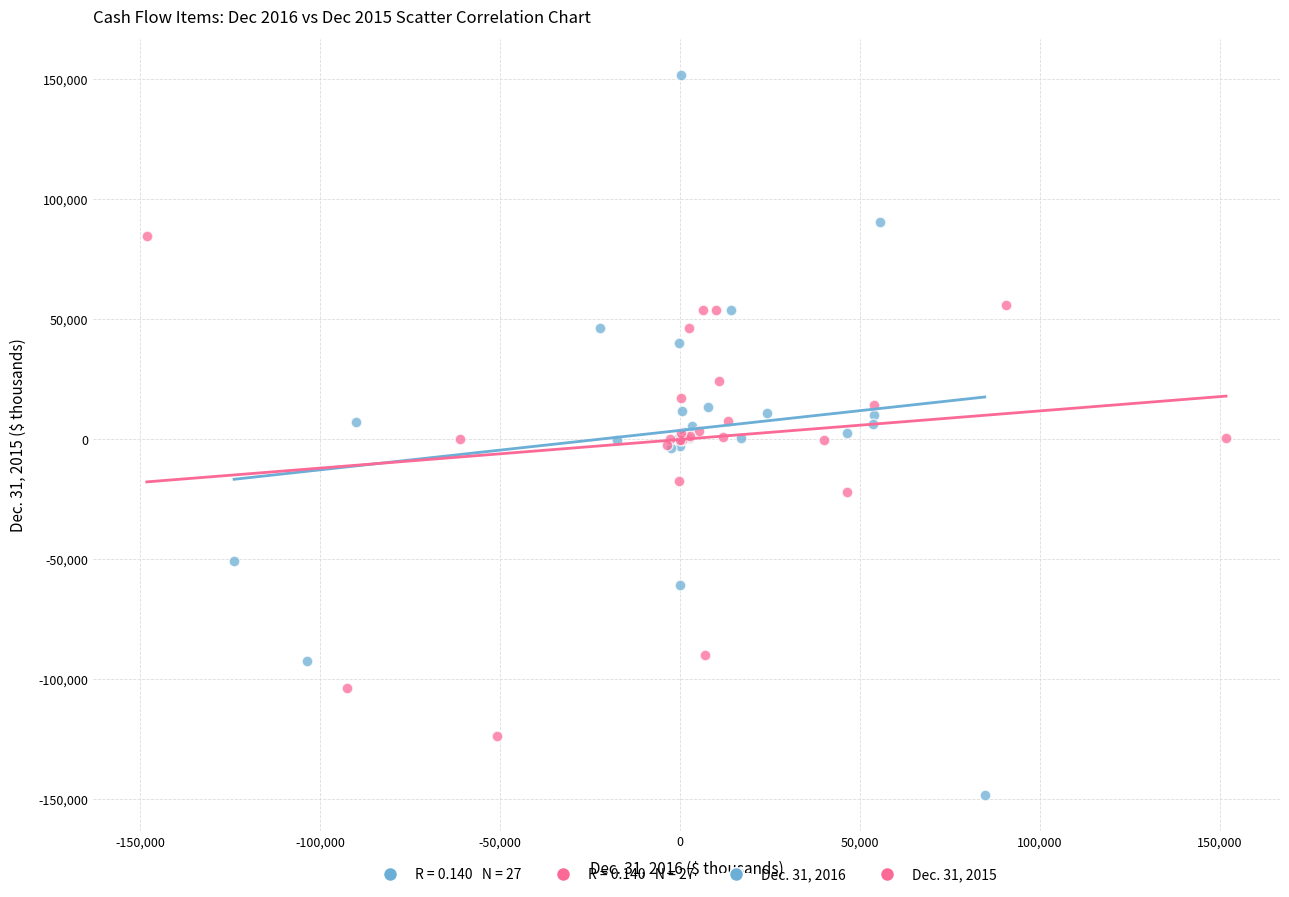

Which series reaches the minimum Y coordinate?

Dec. 31, 2016